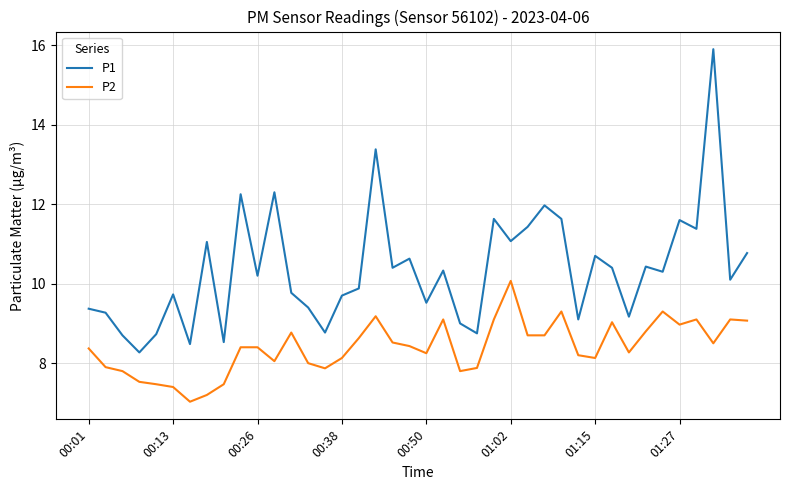

What is the smallest value displayed?

7.0